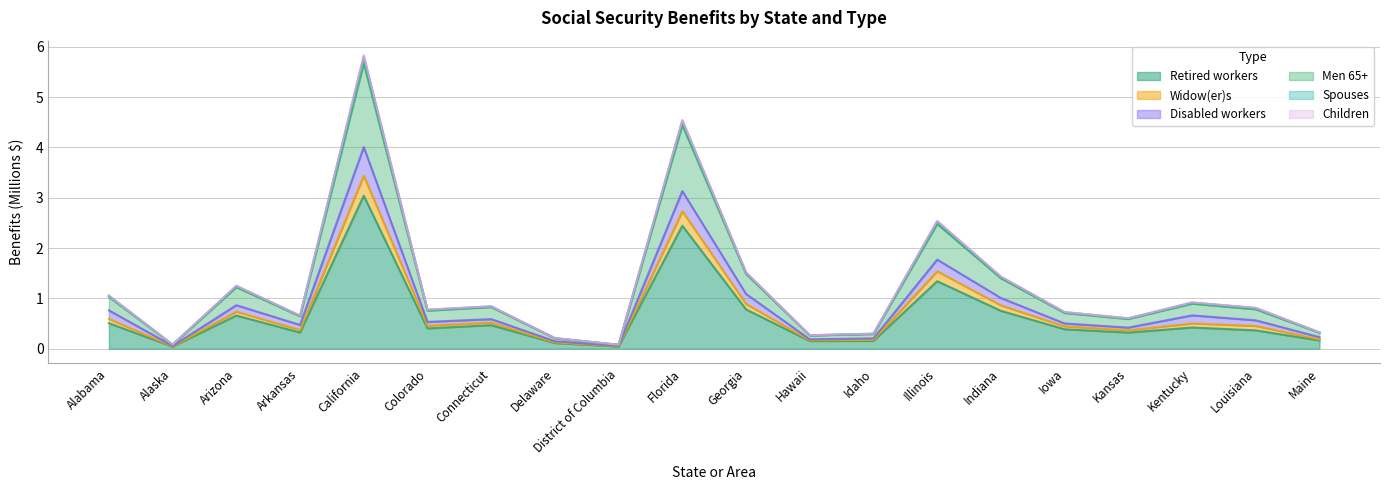

At which category is the sum across all series the highest?

California